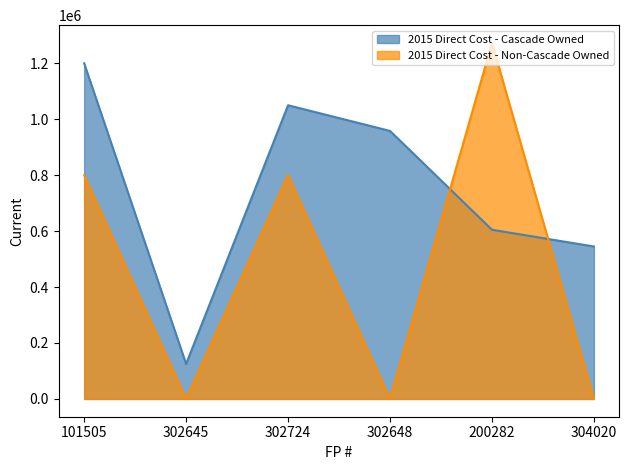

What is the label of the 4th point from the left?

302648